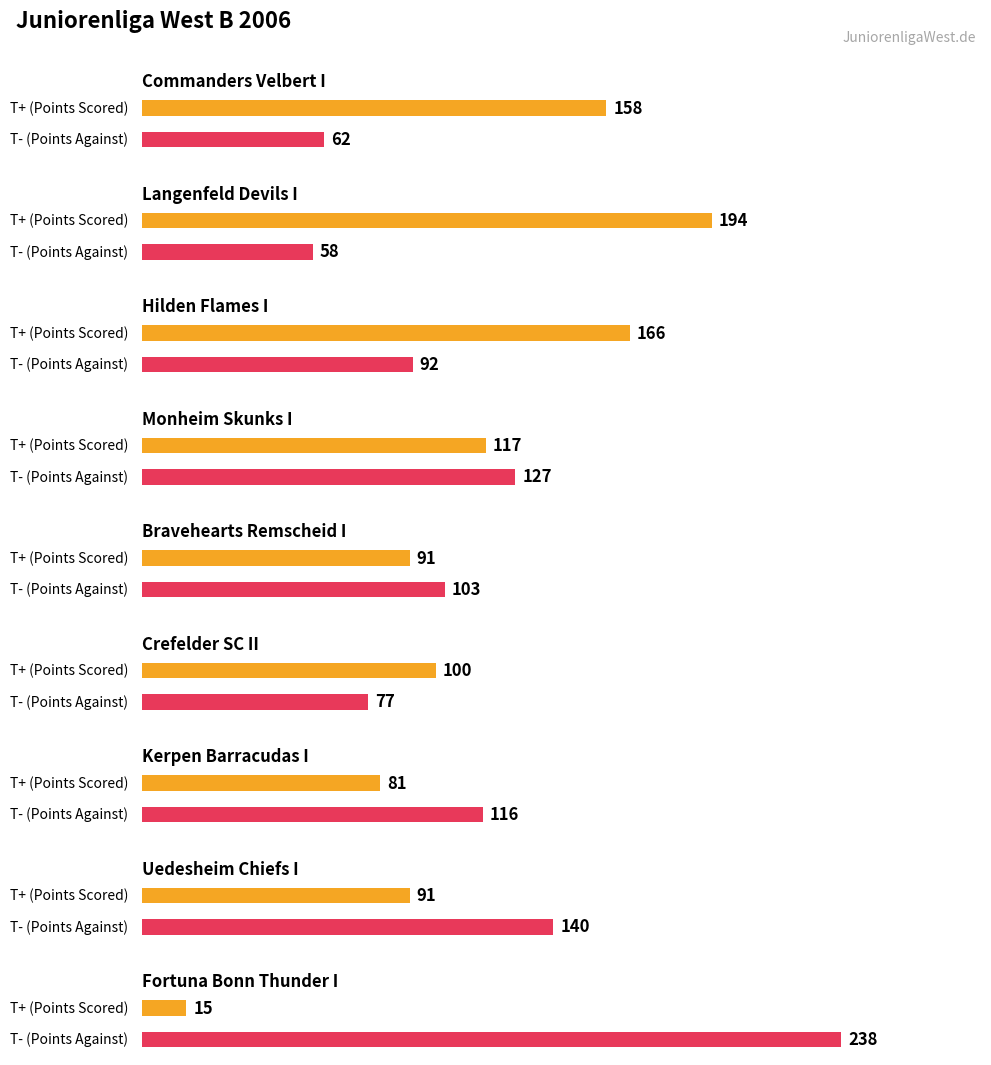

The value of T- (Points Against) at Bravehearts Remscheid I is 45. True or false?

False